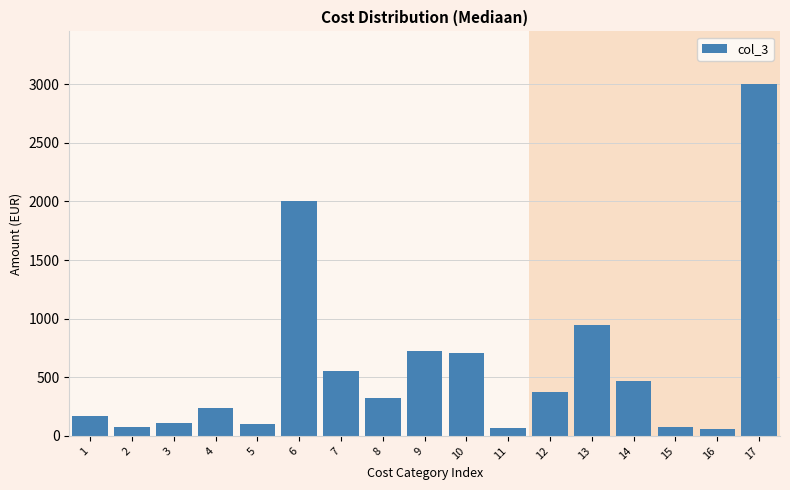

What is the difference between the maximum and minimum values?

2942.0